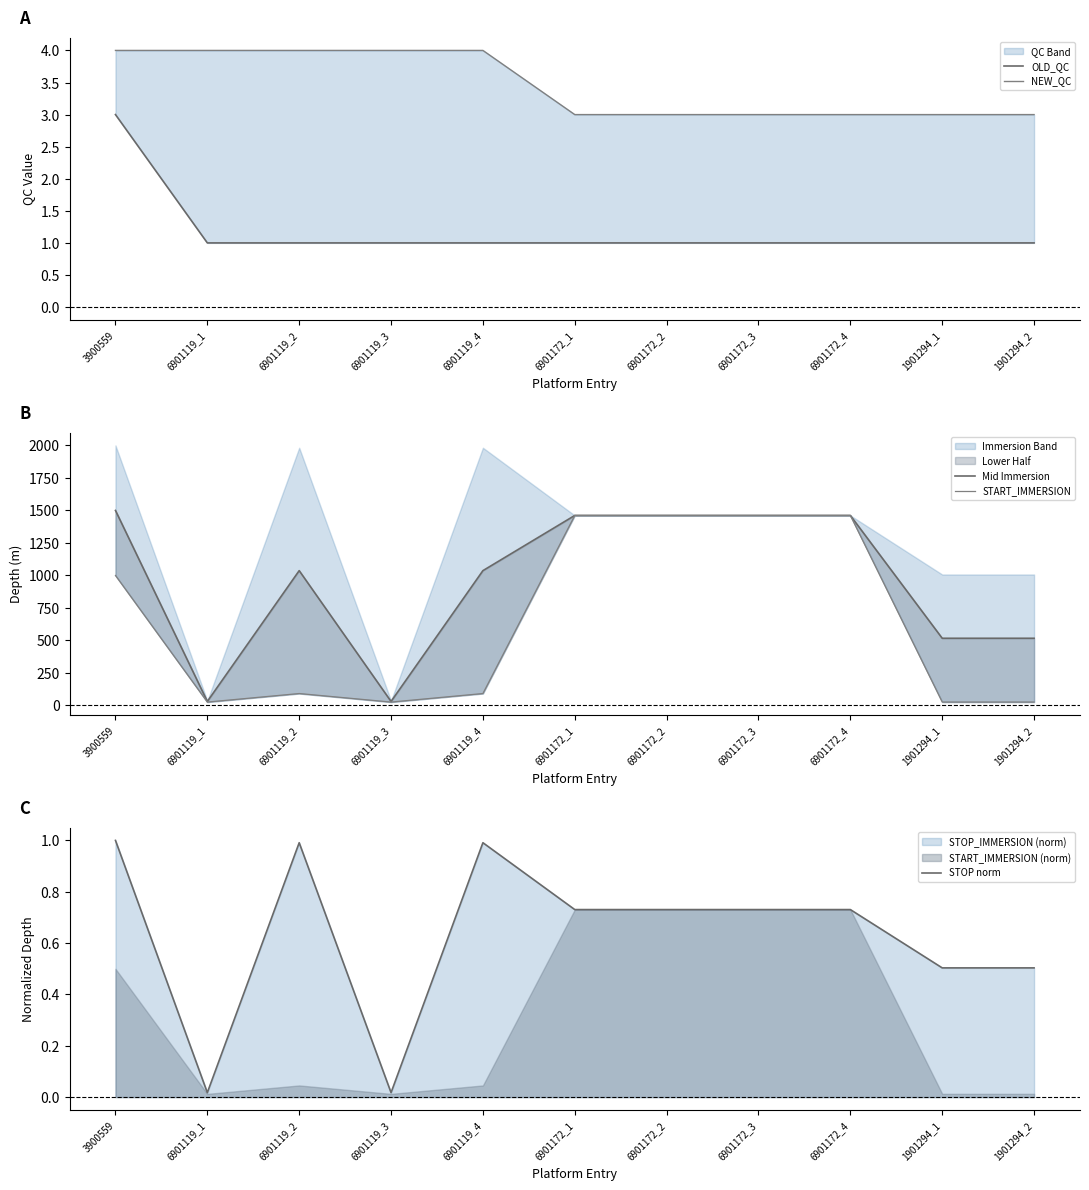

What is the approximate value of START_IMMERSION at 6901172_4?

1459.4